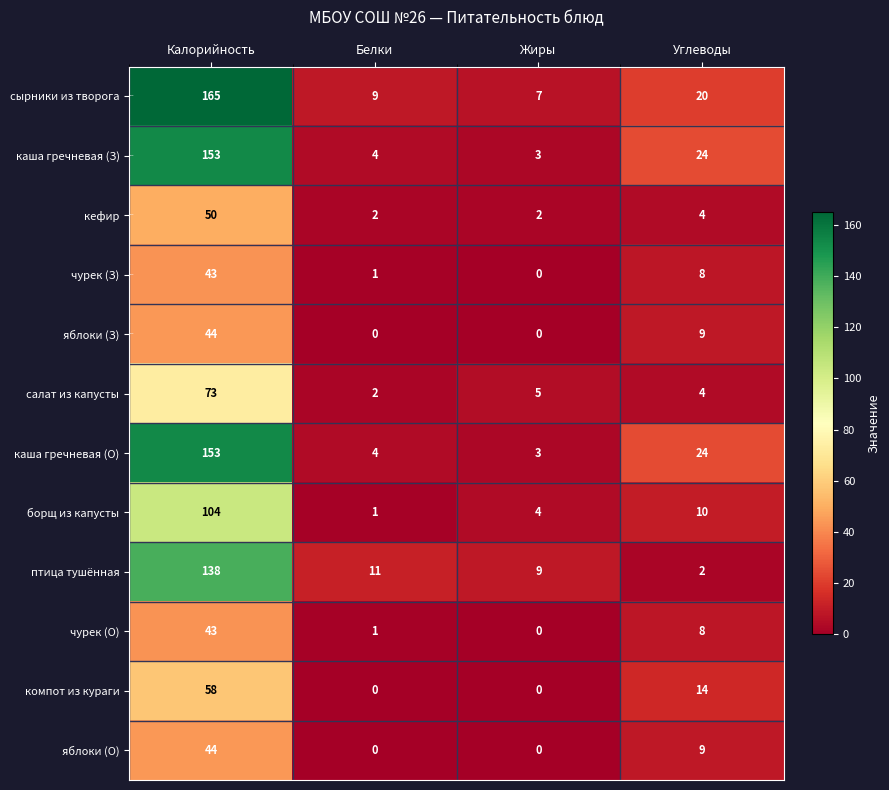

Rank the categories by салат из капусты value from lowest to highest.

Белки, Углеводы, Жиры, Калорийность